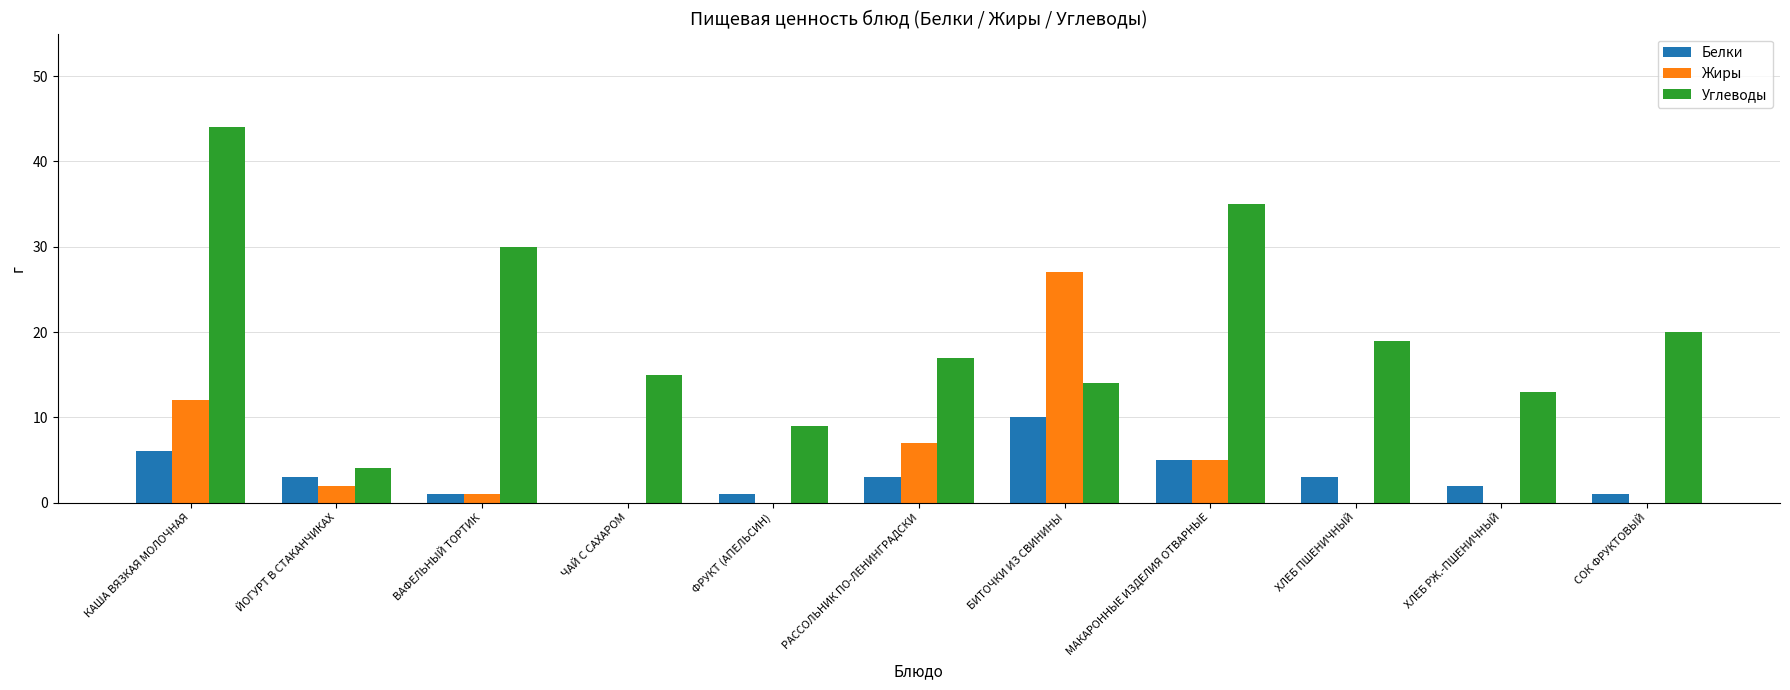

True or false: Жиры has a value of 0 at ХЛЕБ ПШЕНИЧНЫЙ.

True